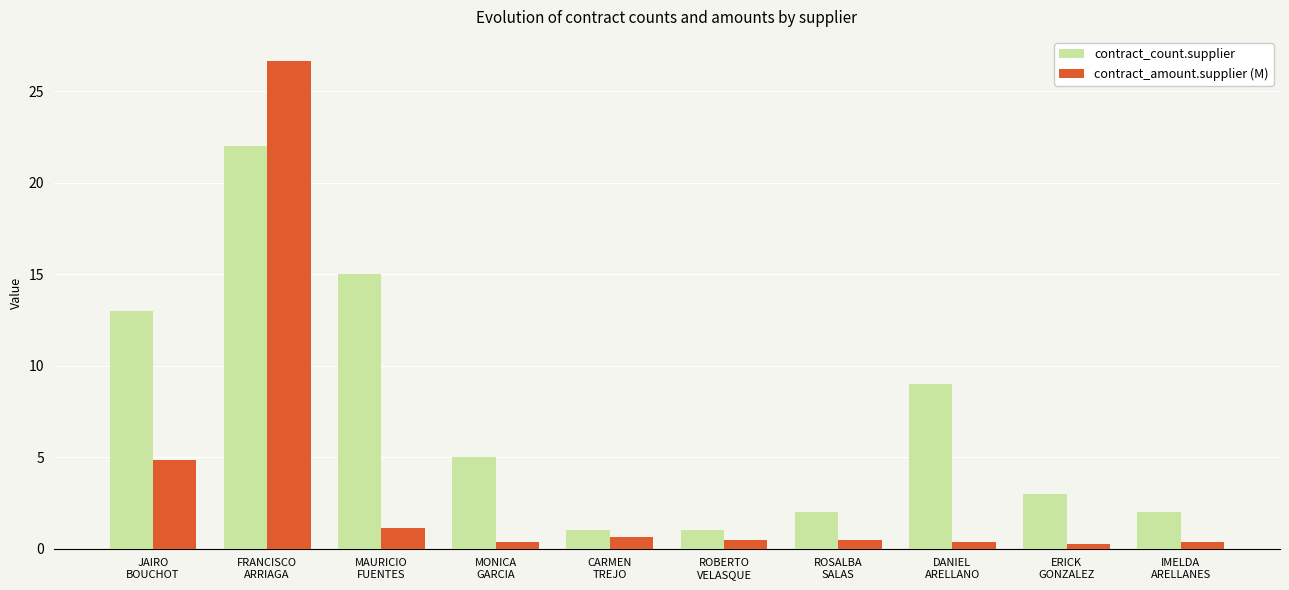

Which category has the highest value across all series?

FRANCISCO
ARRIAGA